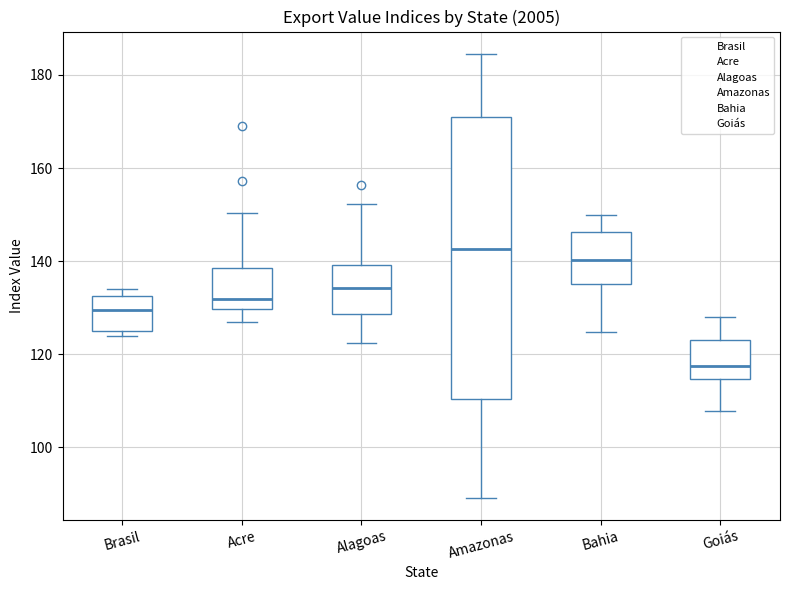

Comparing the boxes themselves (not the whiskers), which one is the tallest?

Amazonas